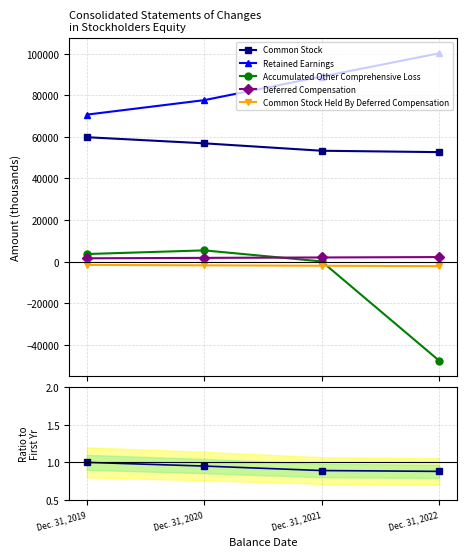

Between Dec. 31, 2019 and Dec. 31, 2021, which series saw the biggest shift?

Retained Earnings